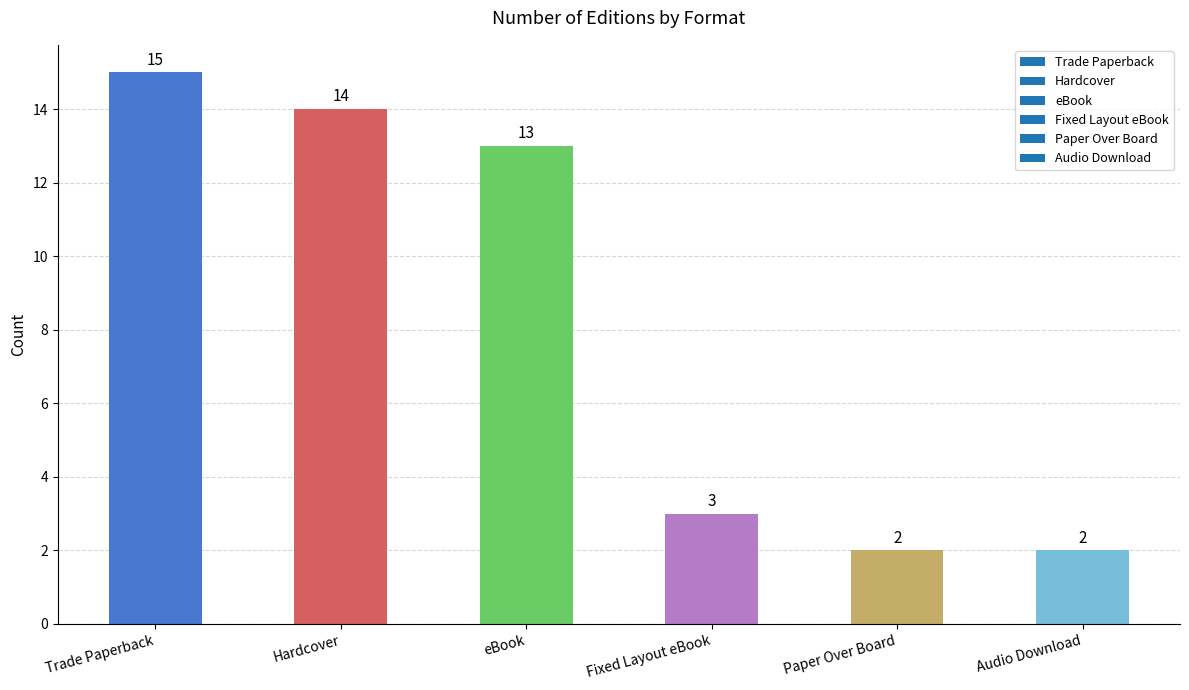

Where does the data first go above 13?

Trade Paperback